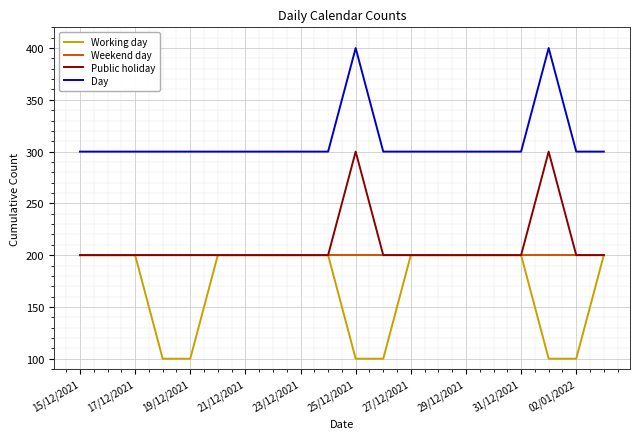

What is the minimum value shown in the chart?

100